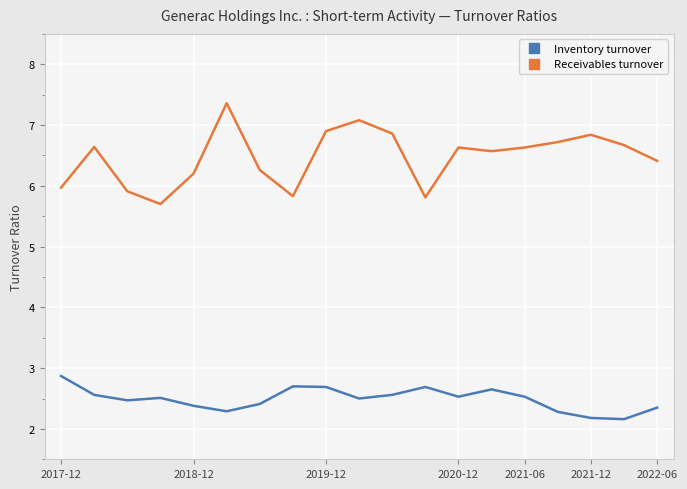

What is the difference between the maximum and minimum values in the Receivables turnover series?

1.7